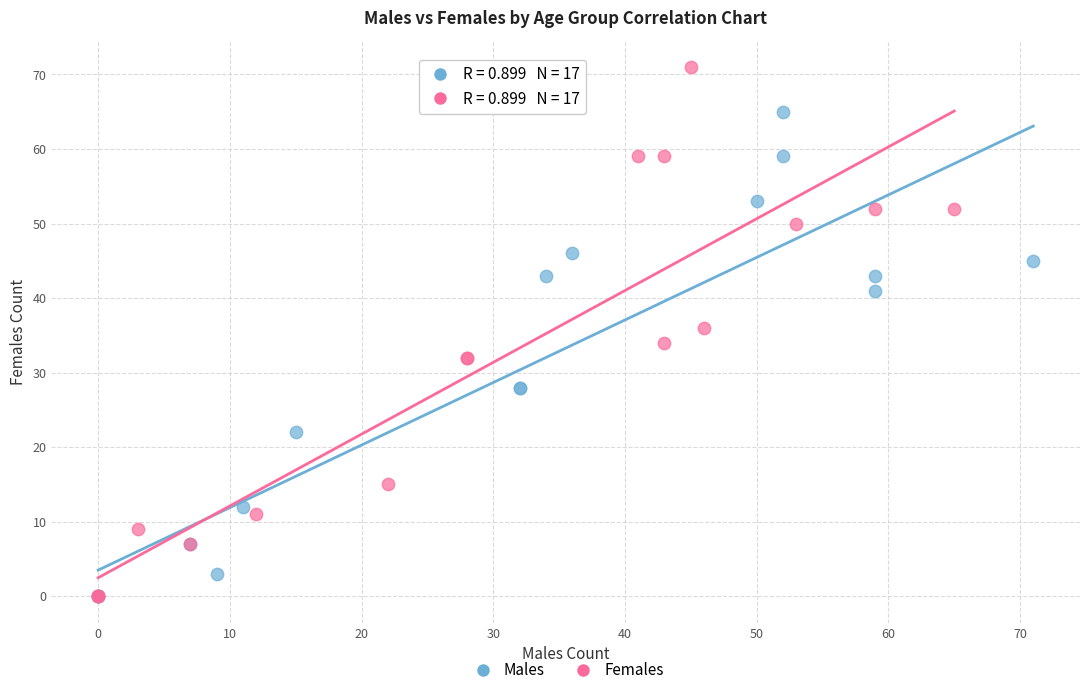

Which series has the widest spread of Y values?

Females